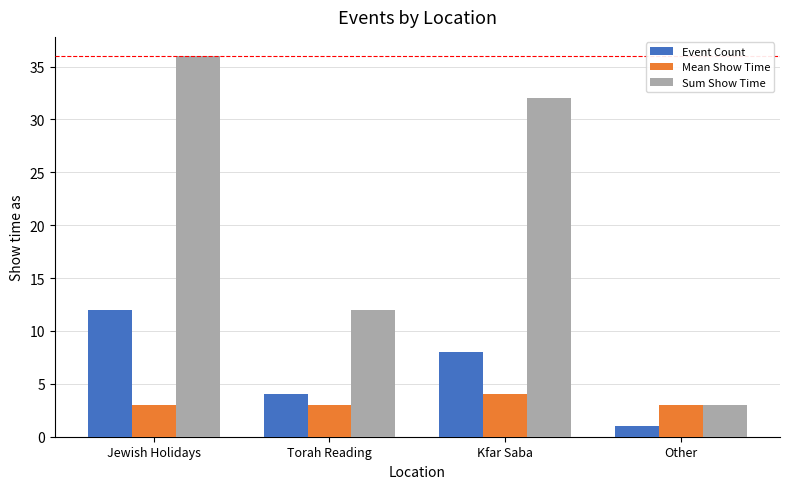

How many categories are shown in the chart?

4